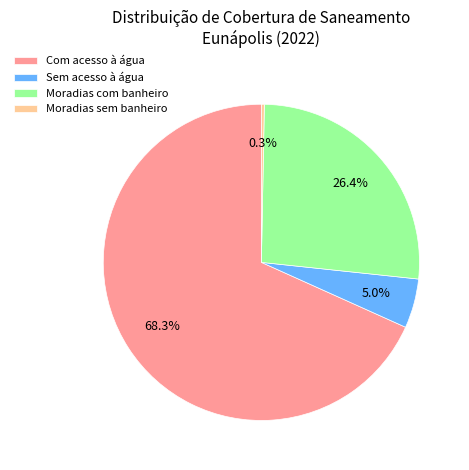

To the nearest percent, what is the difference between the largest and smallest slice percentages?

68%